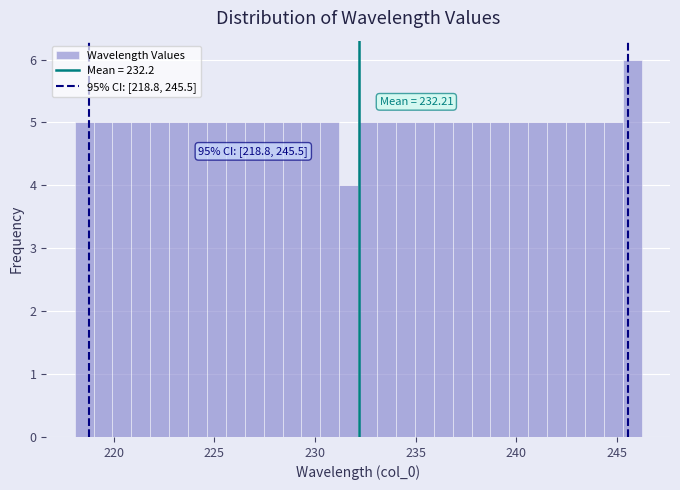

Around what value on the x-axis is the tallest bar? Give the approximate position of its centre, as read against the axis.

246.0